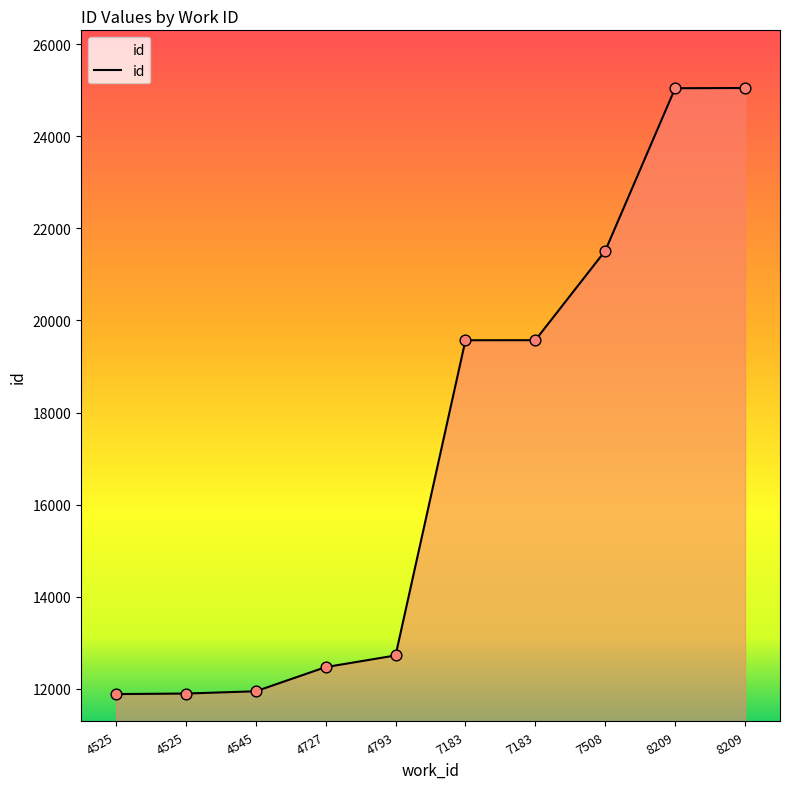

What is the ratio of the value at 7183 to the value at 7508?

0.9